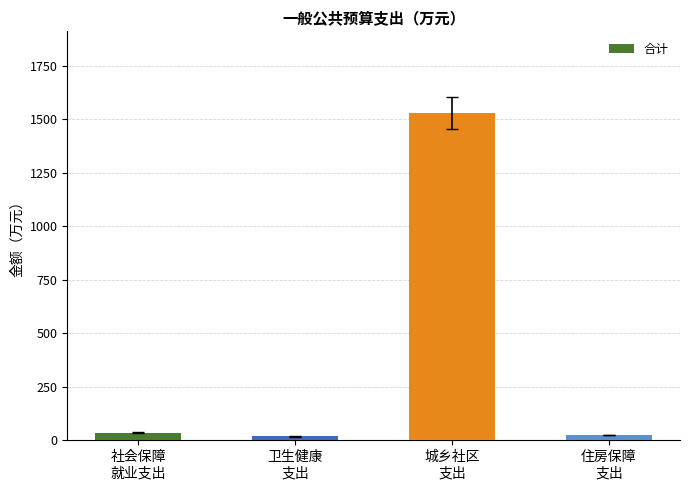

What is the change in value from 社会保障
就业支出 to 卫生健康
支出?

-17.5